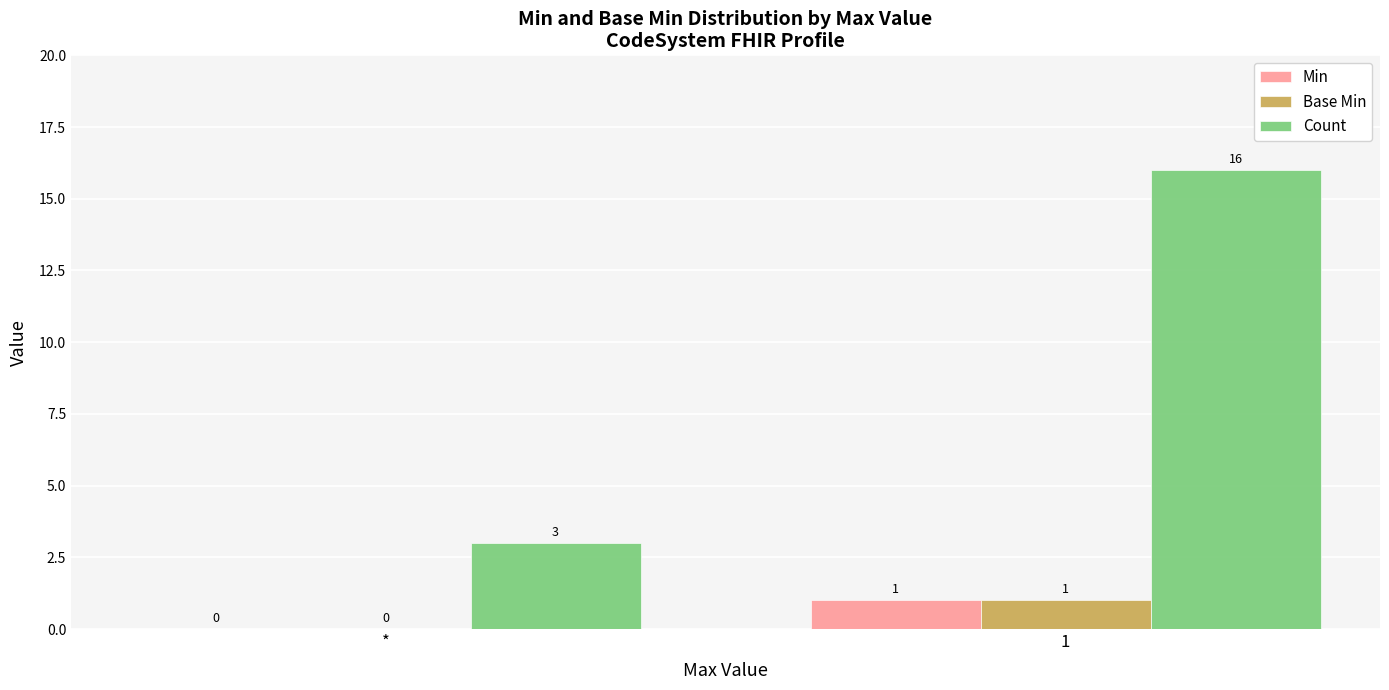

Which series has the largest total across all categories?

Count